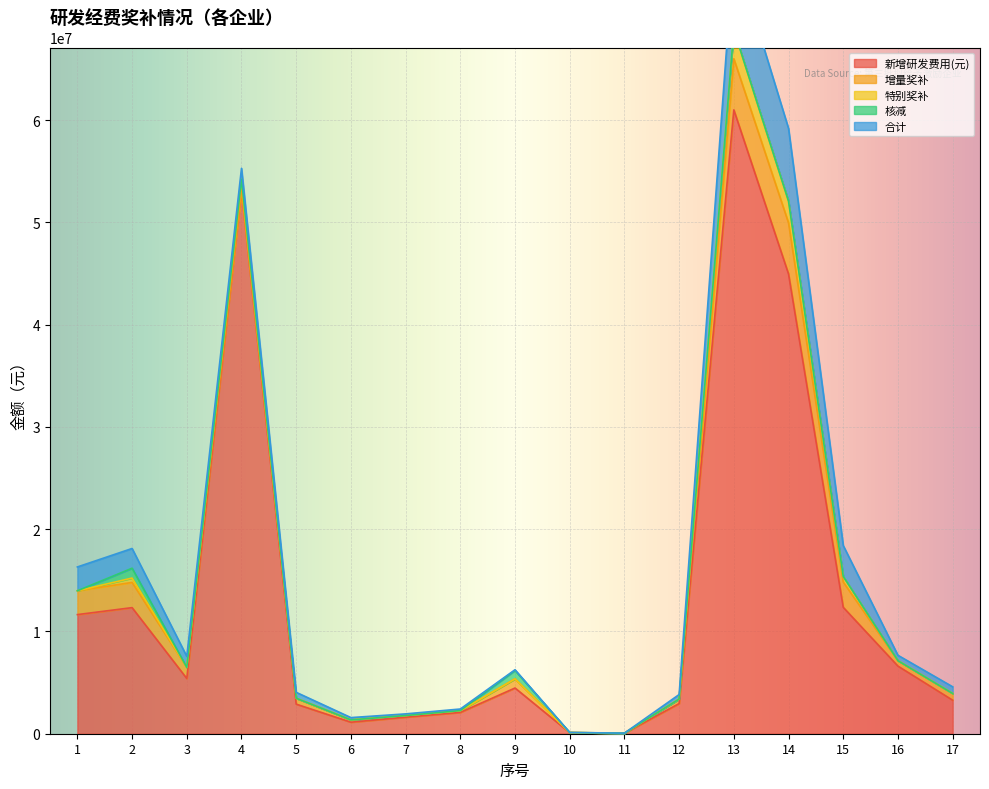

The value of 新增研发费用(元) at 15 is 6071502.4. True or false?

False